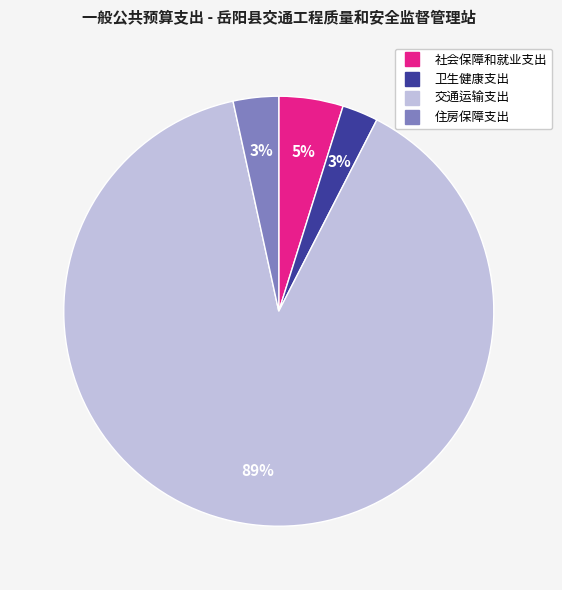

Which slice represents more than half of the pie?

交通运输支出